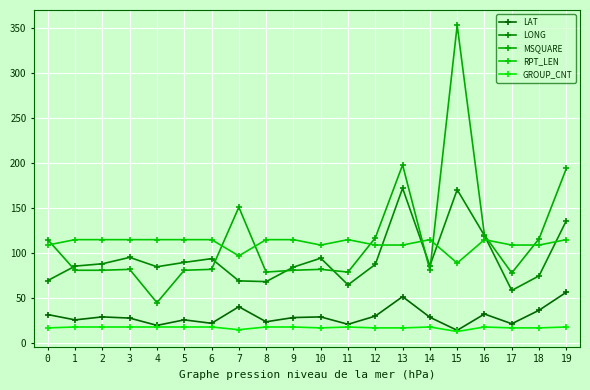

At how many categories does at least one series exceed 270?

1